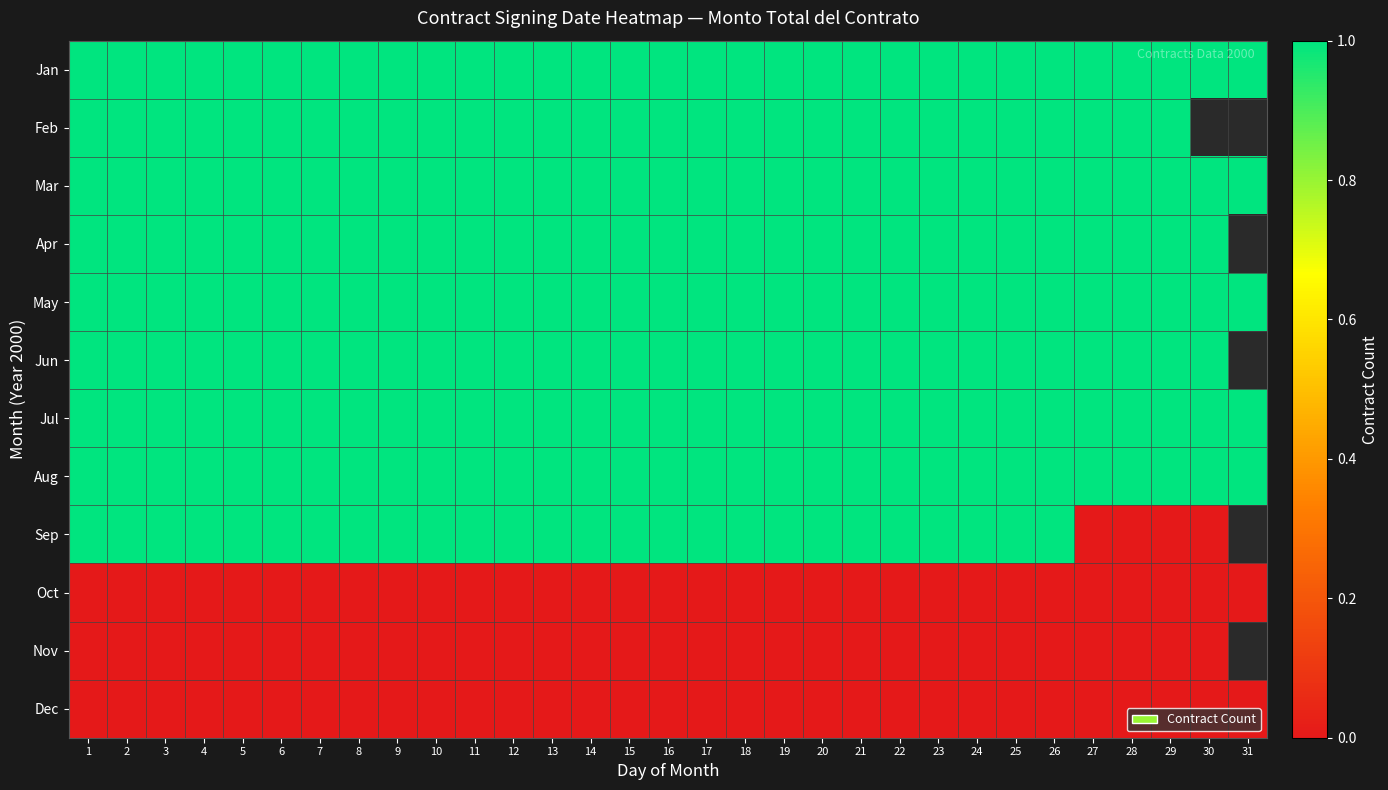

Rank the series by their maximum value, from lowest to highest.

Oct, Nov, Dec, Jan, Feb, Mar, Apr, May, Jun, Jul, Aug, Sep